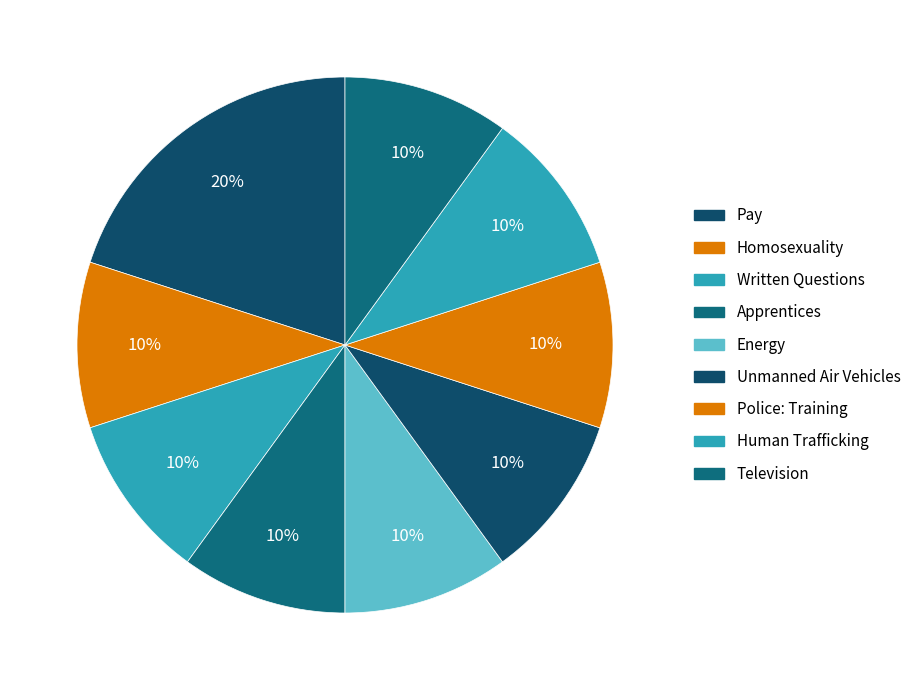

Count the number of slices in the pie.

9